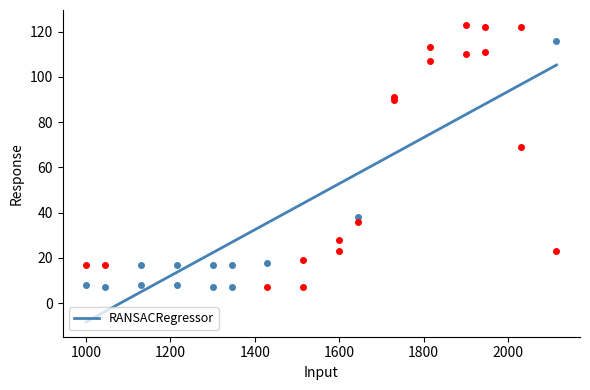

Is this an area chart (filled region under the line)?

No